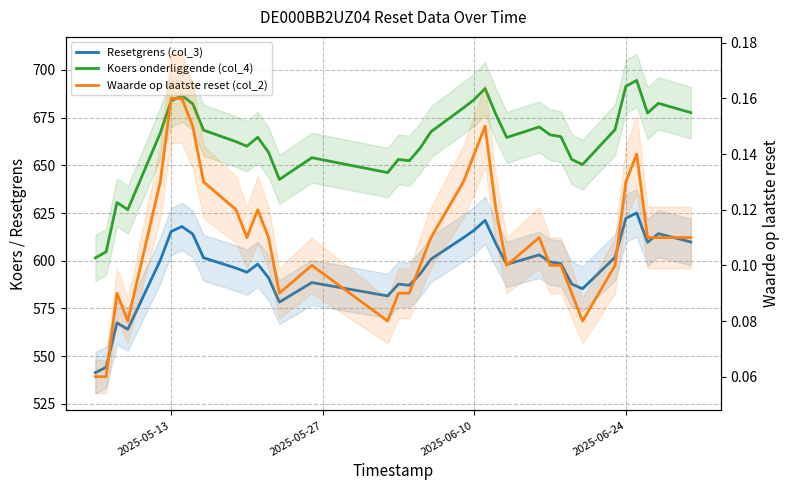

What is the difference between the maximum and minimum values in the Resetgrens (col_3) series?

83.7